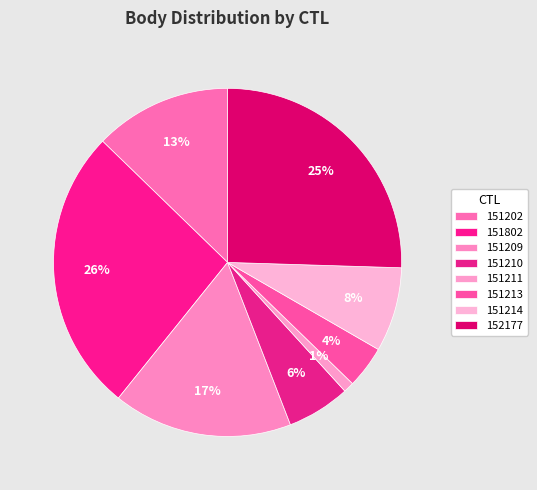

Do 151210 and 151211 together represent more than half of the pie?

No